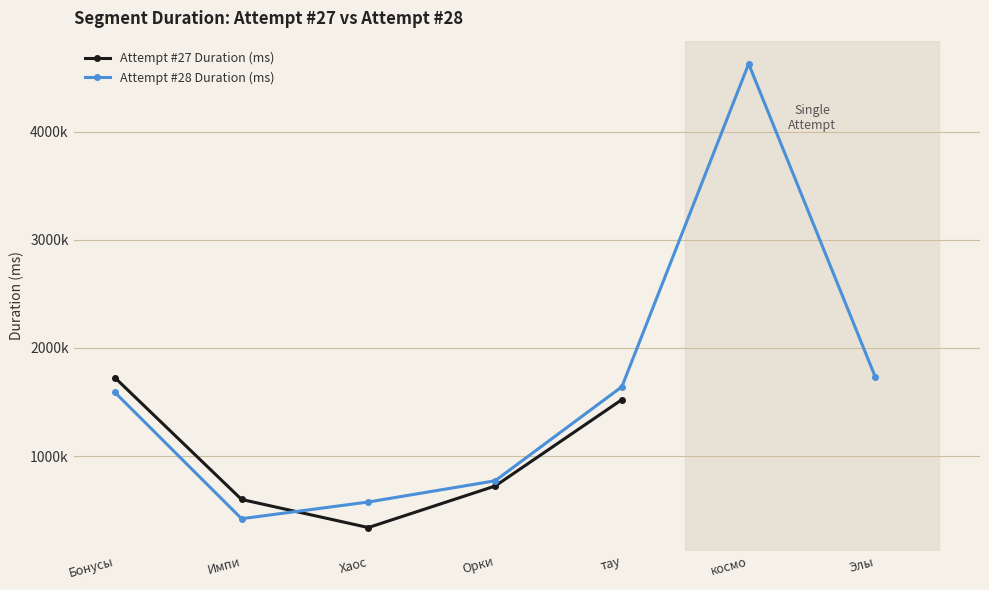

At Импи, list the series in order from smallest to largest.

Attempt #28 Duration (ms), Attempt #27 Duration (ms)